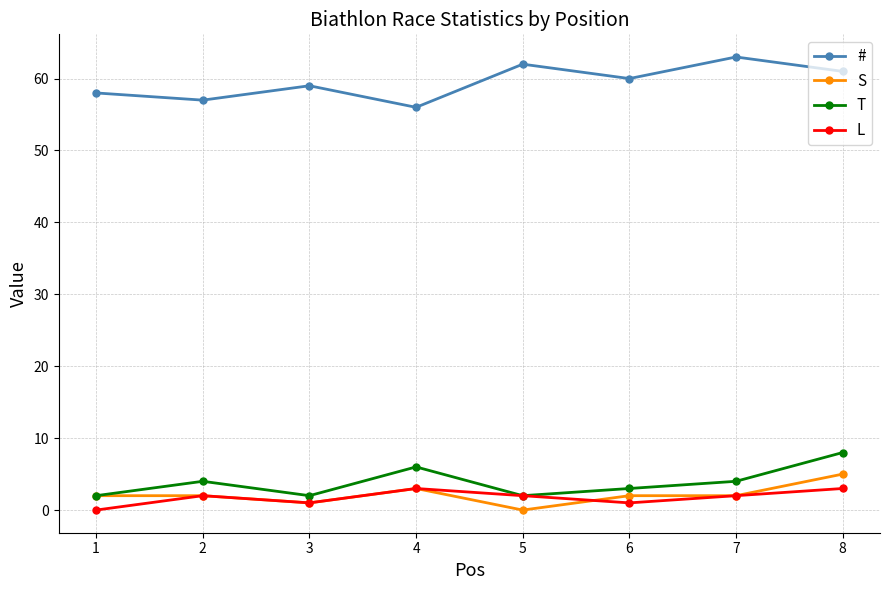

True or false: L and # intersect in this chart.

False